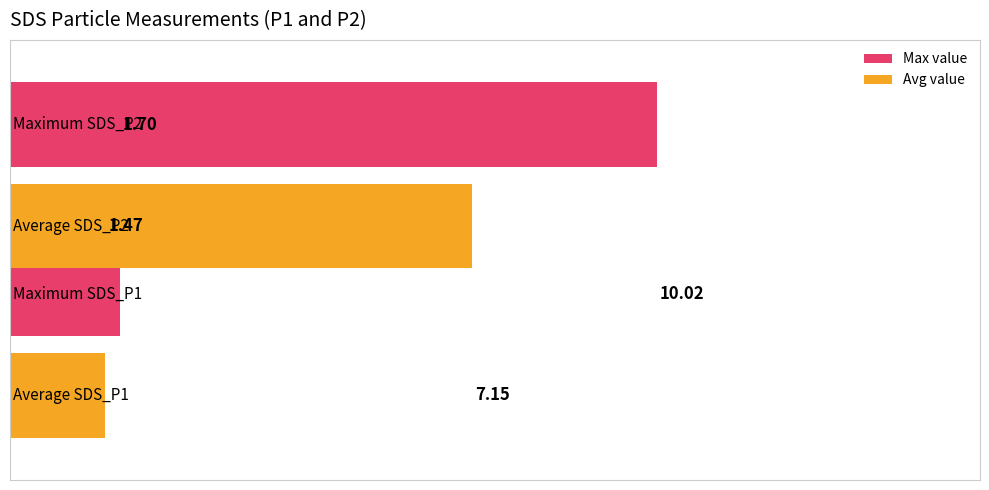

List the series in order of their peak value, highest first.

Max value, Avg value